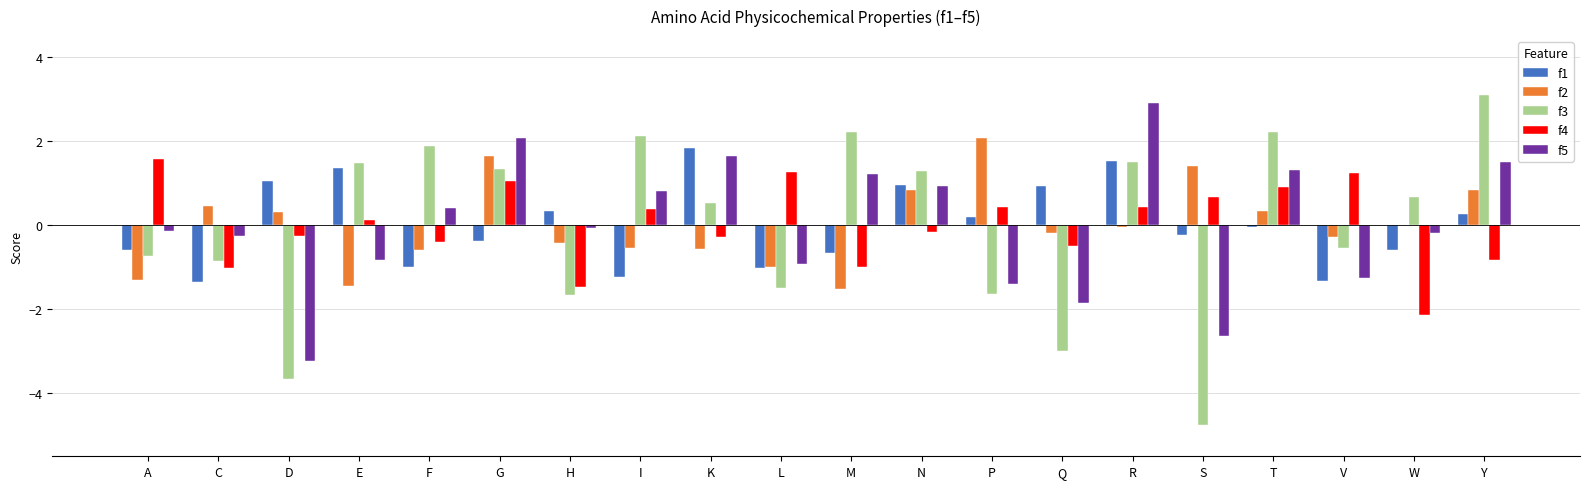

The value of f4 at H is -1.5. True or false?

True